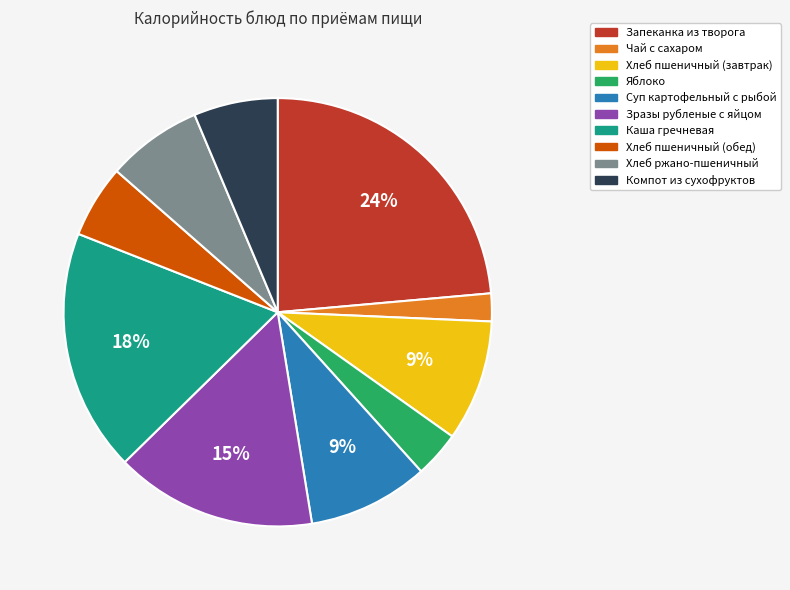

Does any single category account for the majority?

No